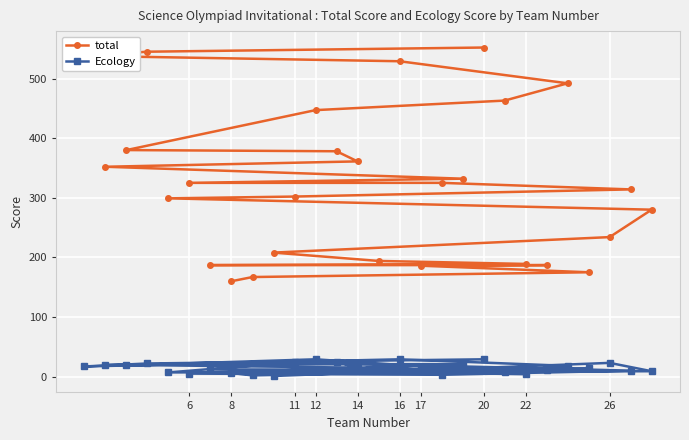

True or false: total and Ecology intersect in this chart.

False